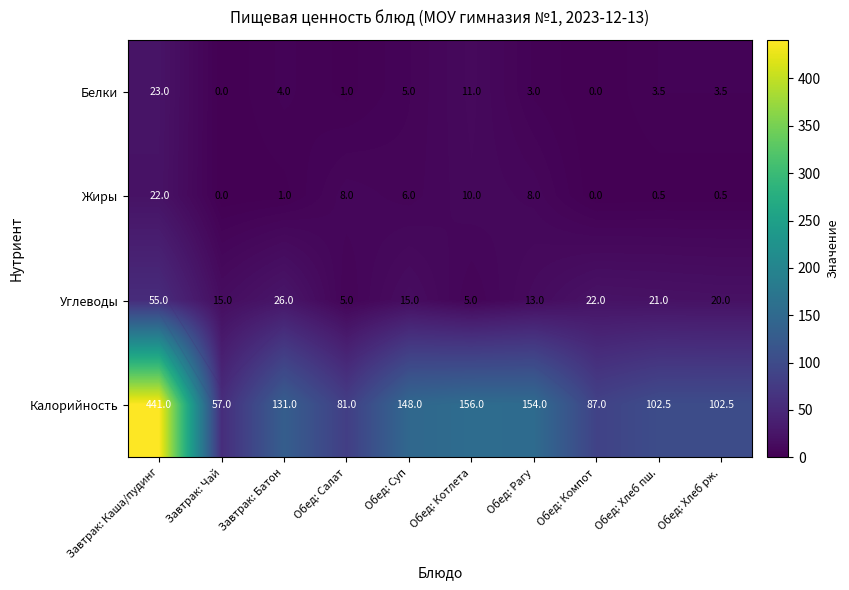

At which label does Калорийность reach its peak?

Завтрак: Каша/пудинг